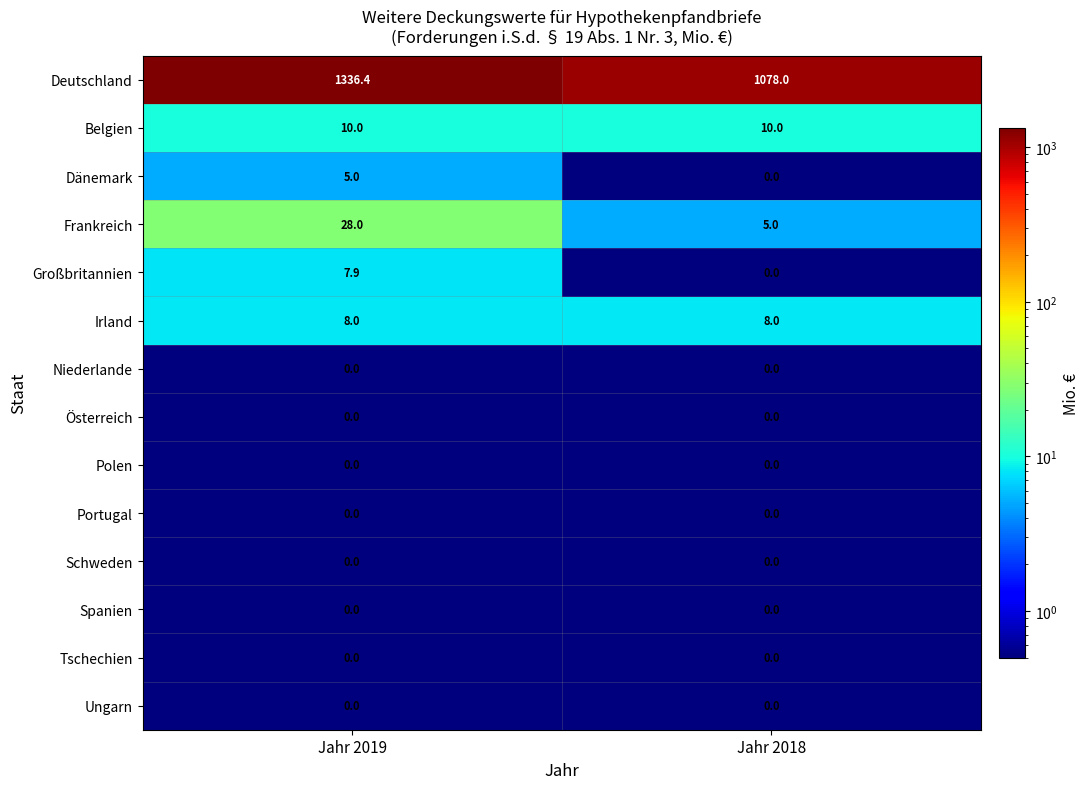

Reading left to right, what are all the values shown in this chart?

Deutschland: 1336.4	1078.0
Belgien: 10.0	10.0
Dänemark: 5.0	0.0
Frankreich: 28.0	5.0
Großbritannien: 7.9	0.0
Irland: 8.0	8.0
Niederlande: 0.0	0.0
Österreich: 0.0	0.0
Polen: 0.0	0.0
Portugal: 0.0	0.0
Schweden: 0.0	0.0
Spanien: 0.0	0.0
Tschechien: 0.0	0.0
Ungarn: 0.0	0.0